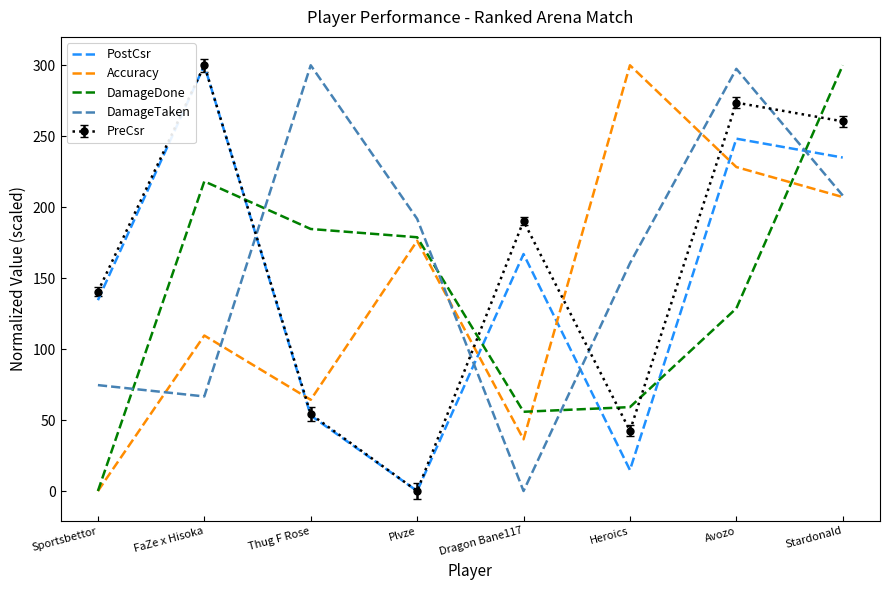

What is the spread (max minus min) of values at StardonaId?

92.9